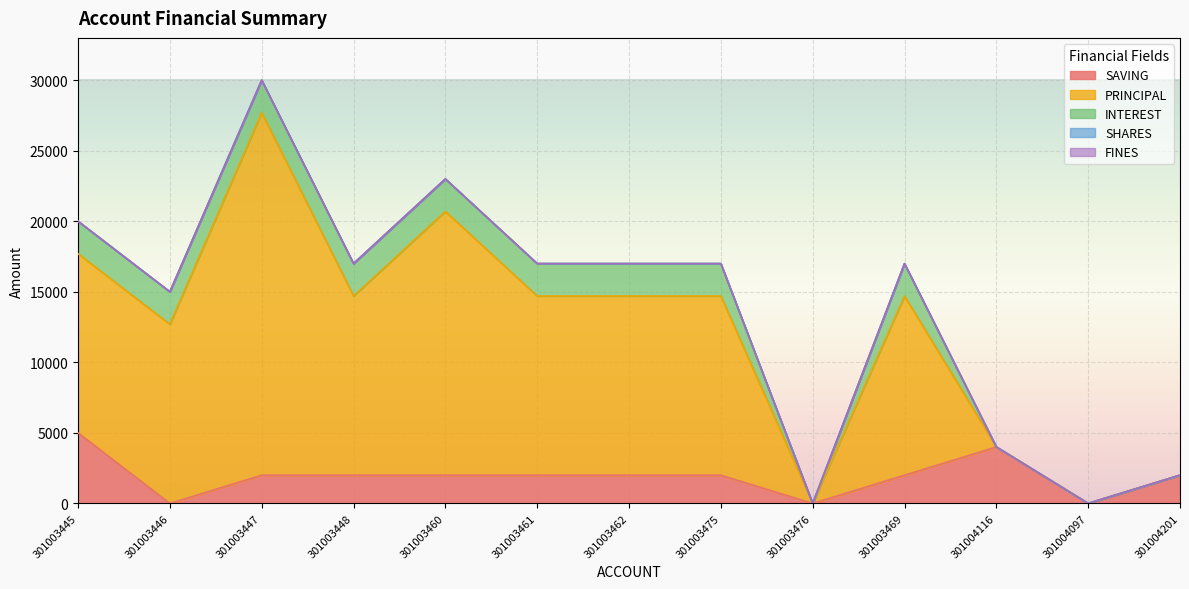

What is the label of the 7th point from the left?

301003462